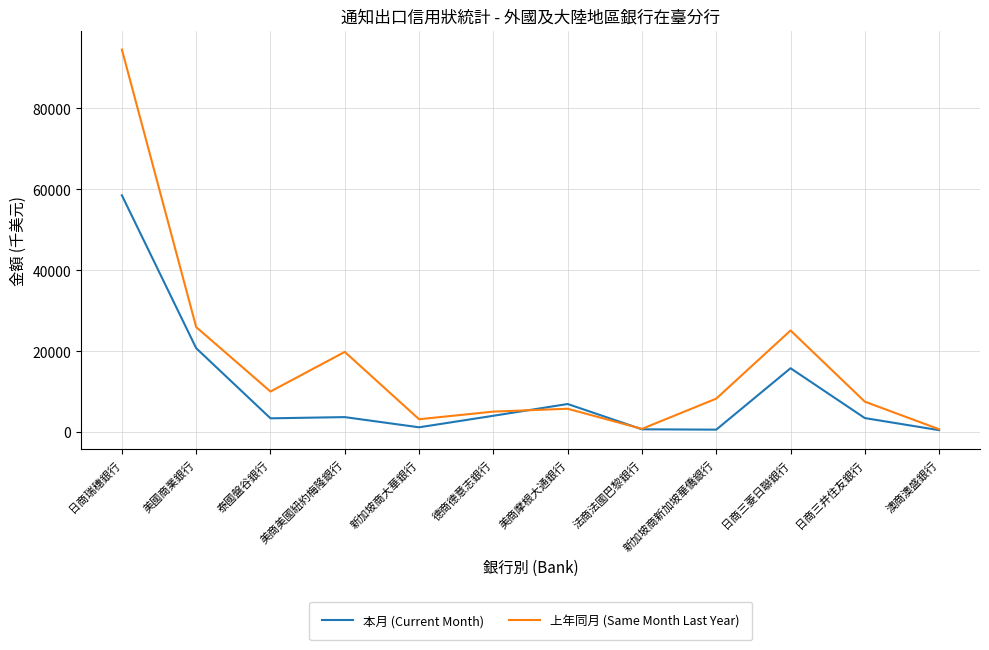

What is the difference between the second highest and minimum values in the 上年同月 (Same Month Last Year) series?

25237